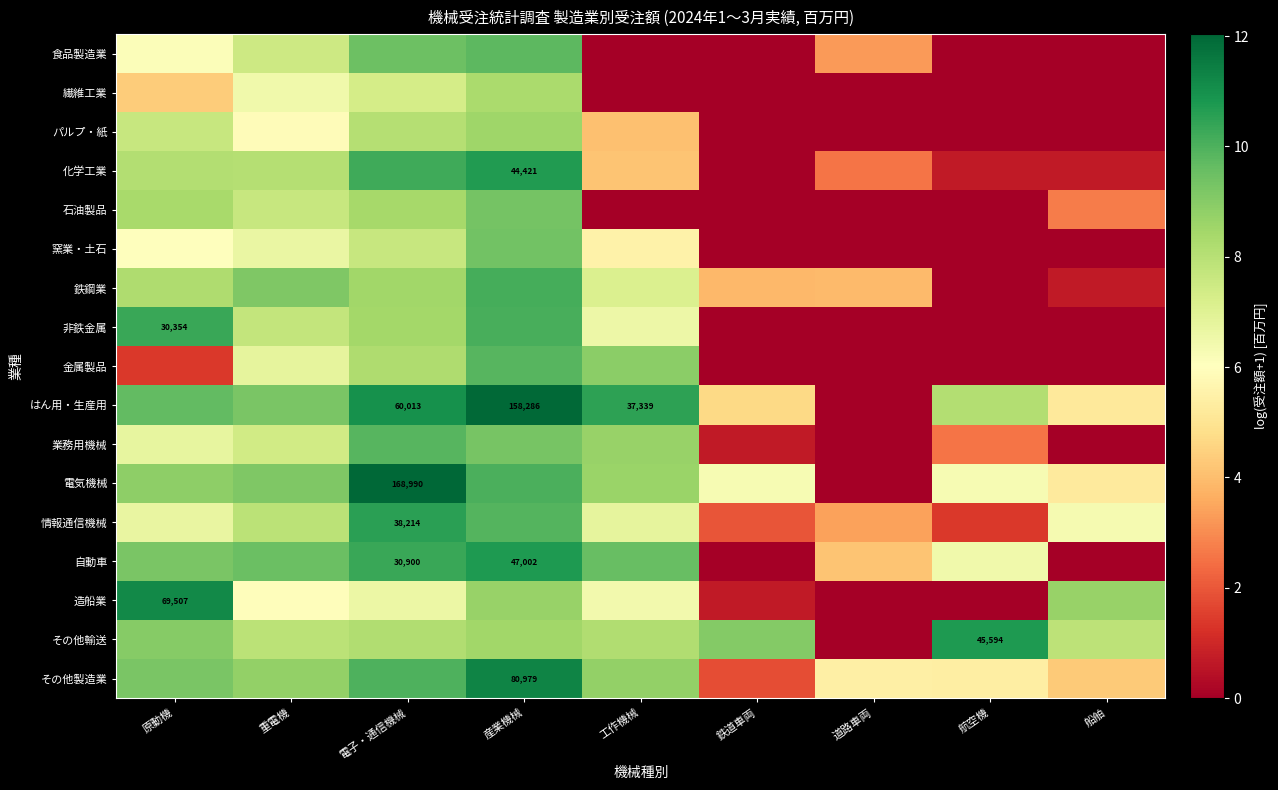

Which series changed the most between 道路車両 and 船舶?

造船業